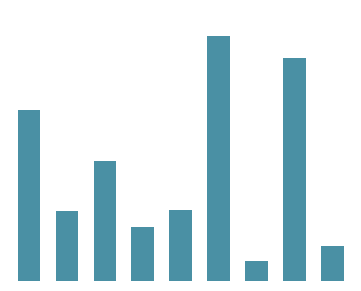

What is the value of the 3rd bar from the left?

1586.3